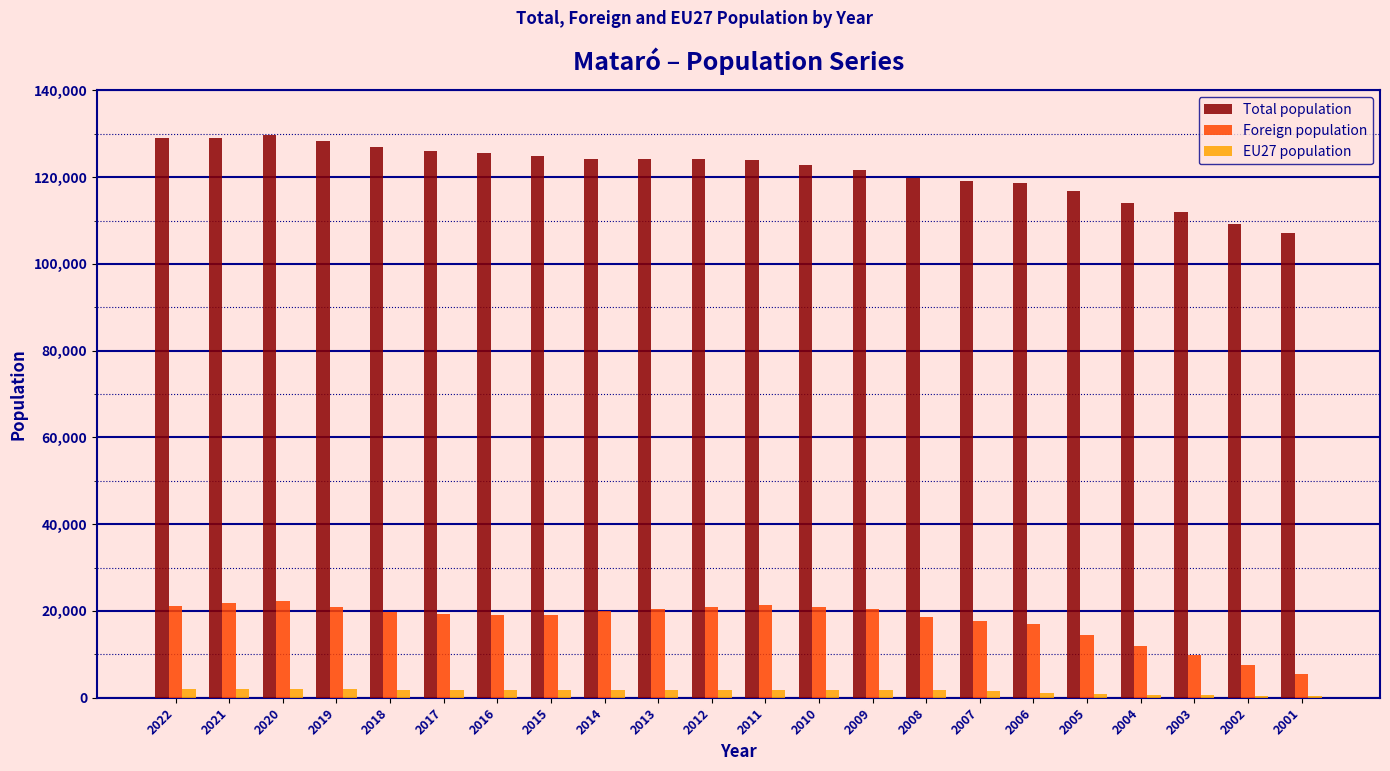

What is the maximum value for Total population?

129661